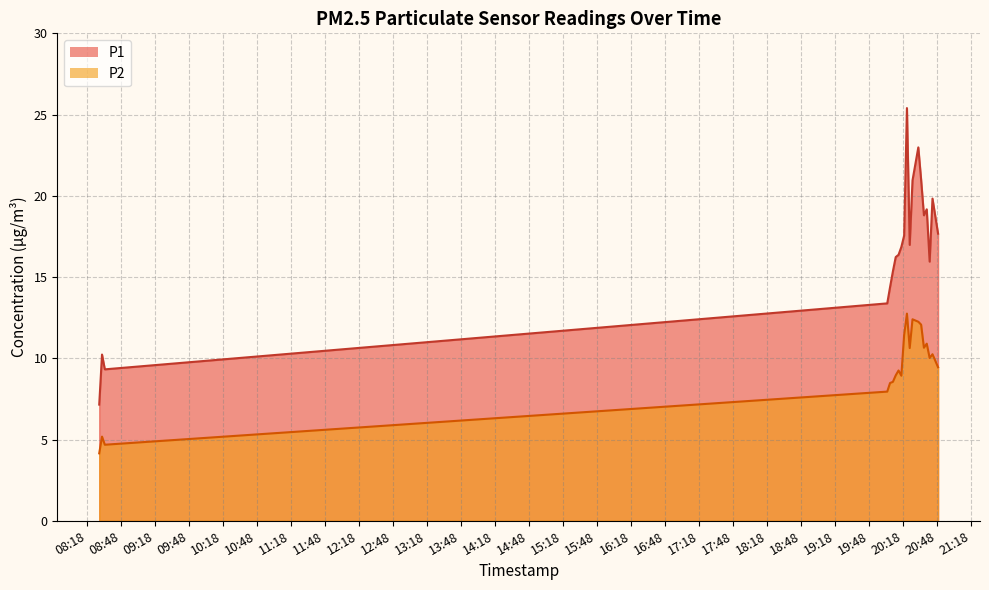

True or false: P2 has more than 2 points higher than both neighbors.

True